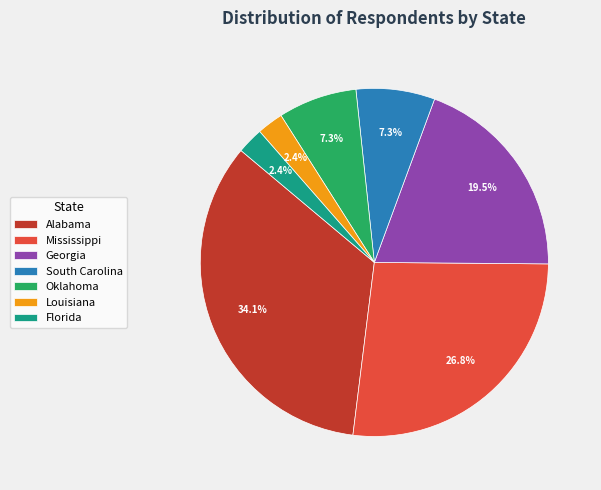

Approximately how many times larger is the value at Oklahoma compared to Louisiana?

3.0